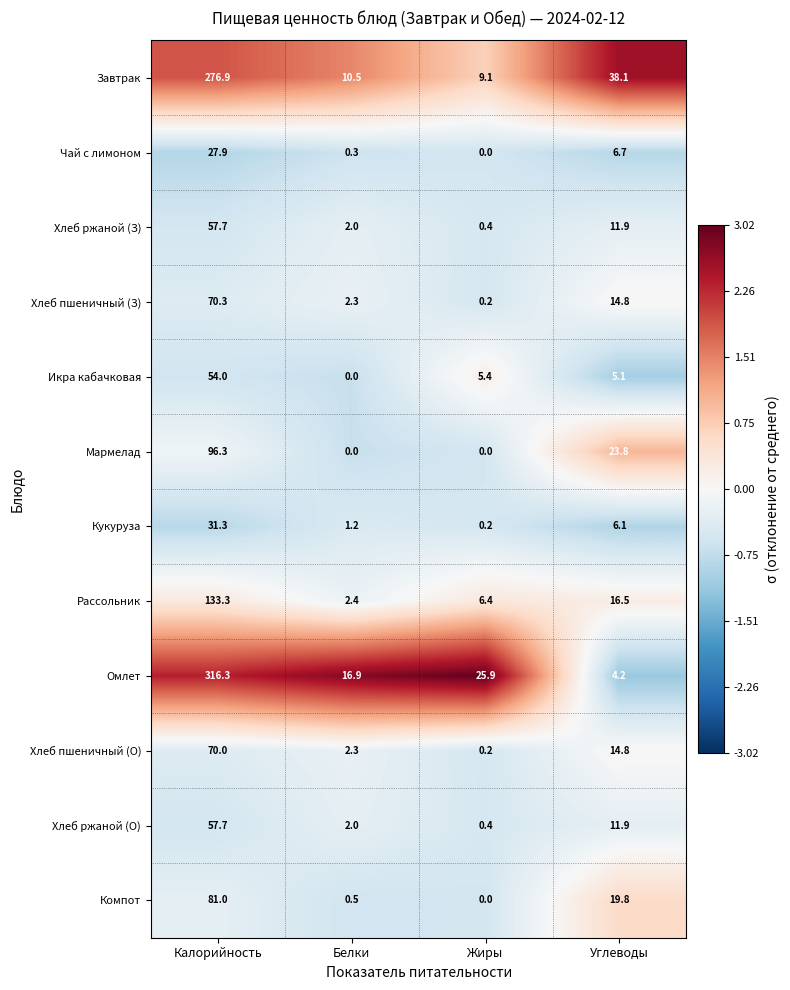

What is the total value across all series at Белки?

40.4